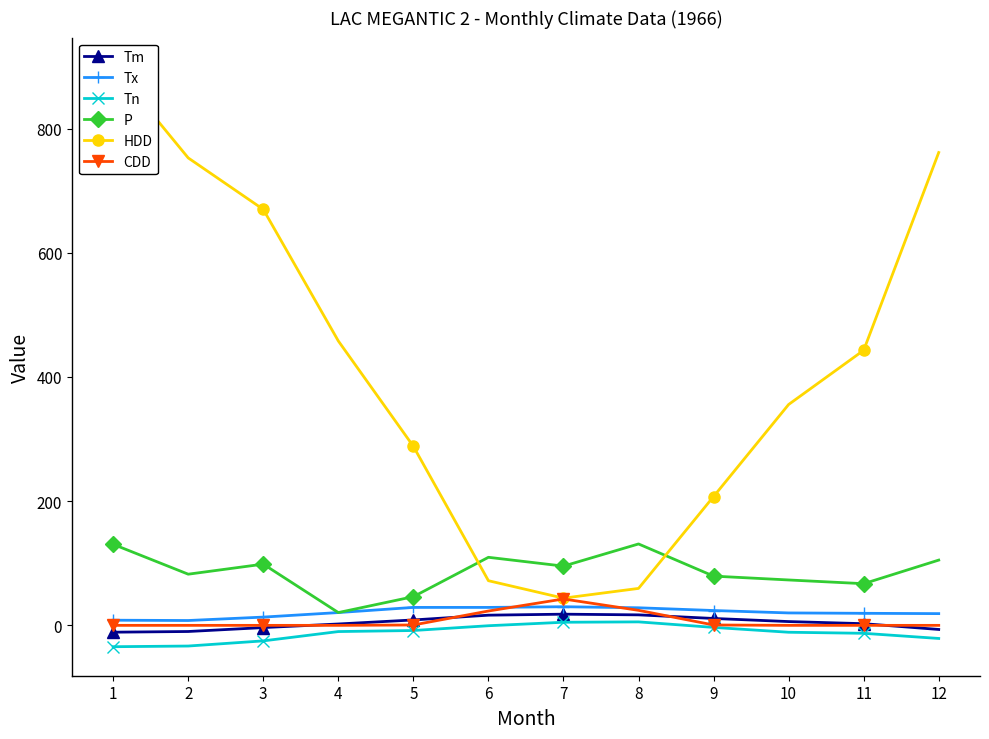

True or false: Tm has a value of 25.9 at 7.

False